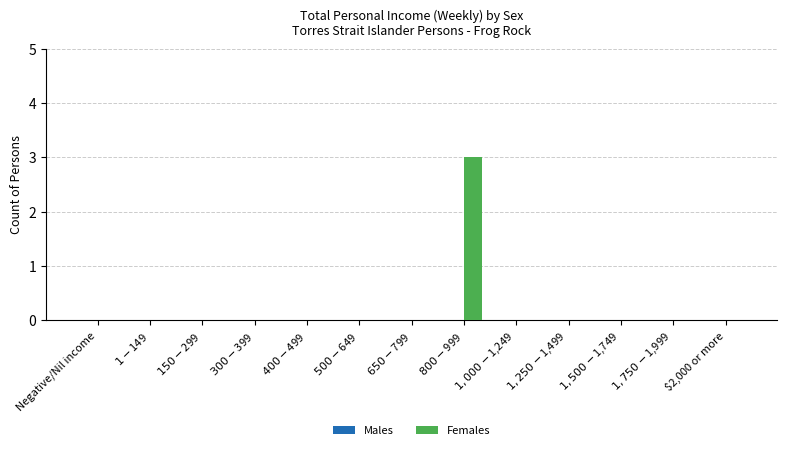

What is the maximum value shown in the chart?

3